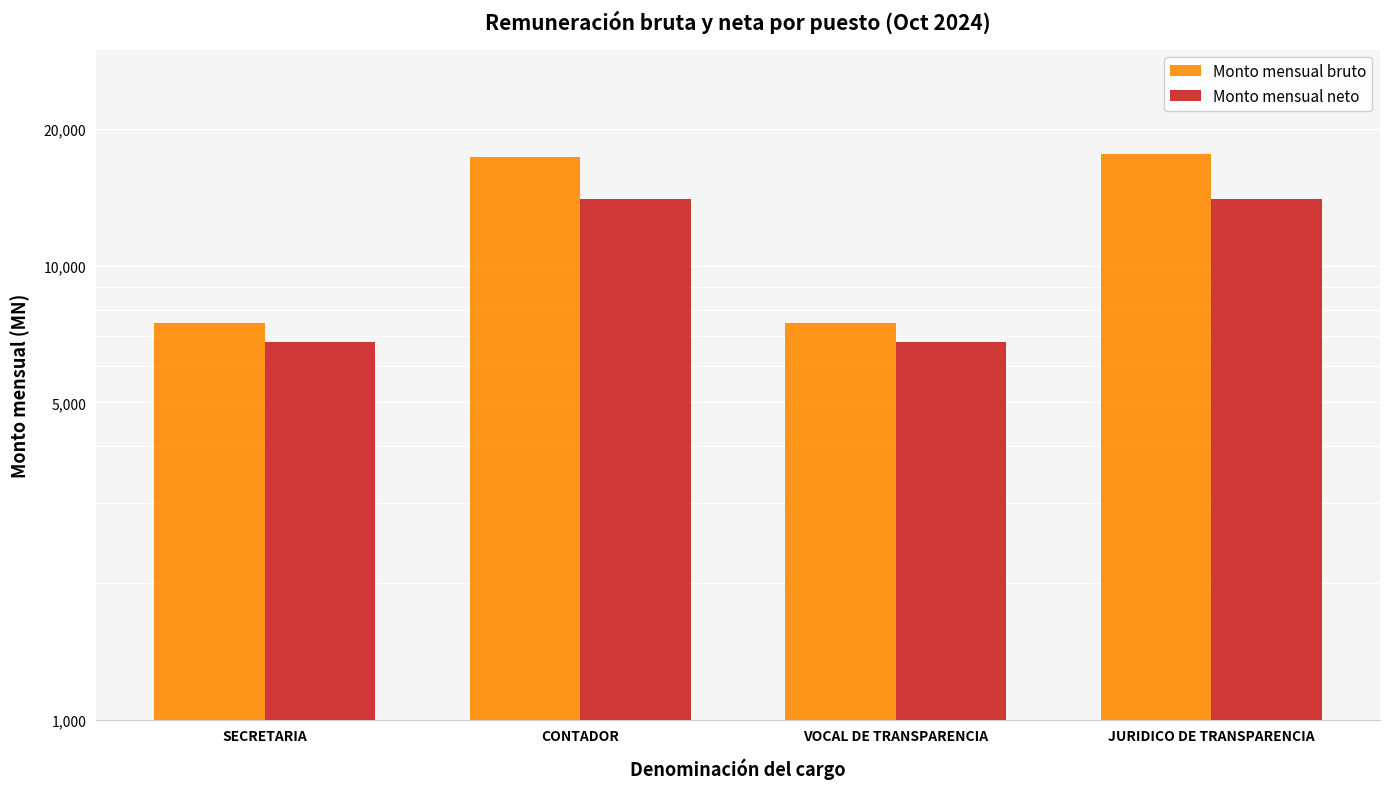

What is the value of the Monto mensual bruto bar at the 1st from the left?

7485